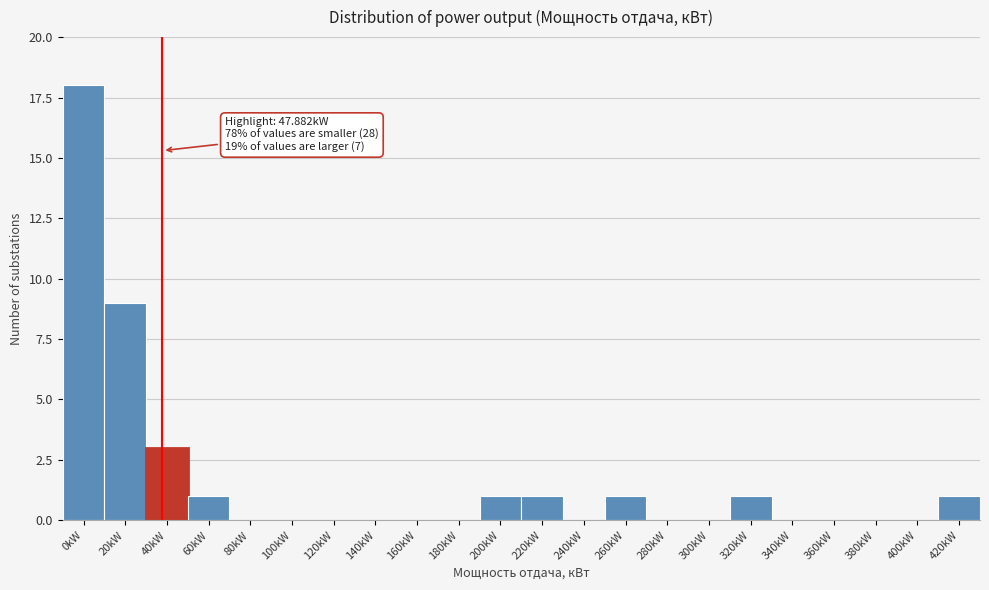

Reading left to right, extract all data points from this chart.

0kW=18	20kW=9	40kW=3	60kW=1	80kW=0	100kW=0	120kW=0	140kW=0	160kW=0	180kW=0	200kW=1	220kW=1	240kW=0	260kW=1	280kW=0	300kW=0	320kW=1	340kW=0	360kW=0	380kW=0	400kW=0	420kW=1